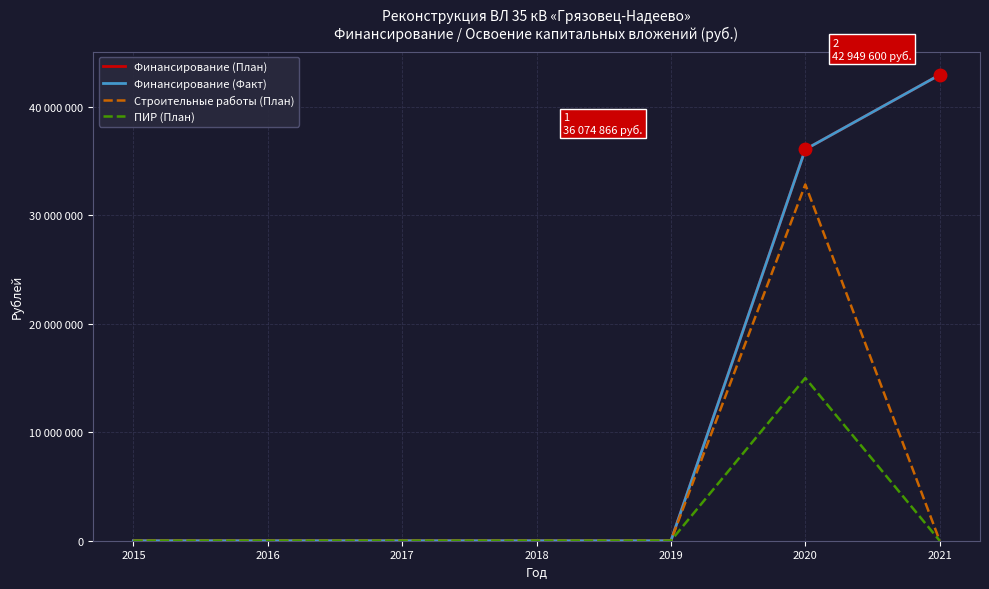

At how many categories does at least one series exceed 24515511?

2